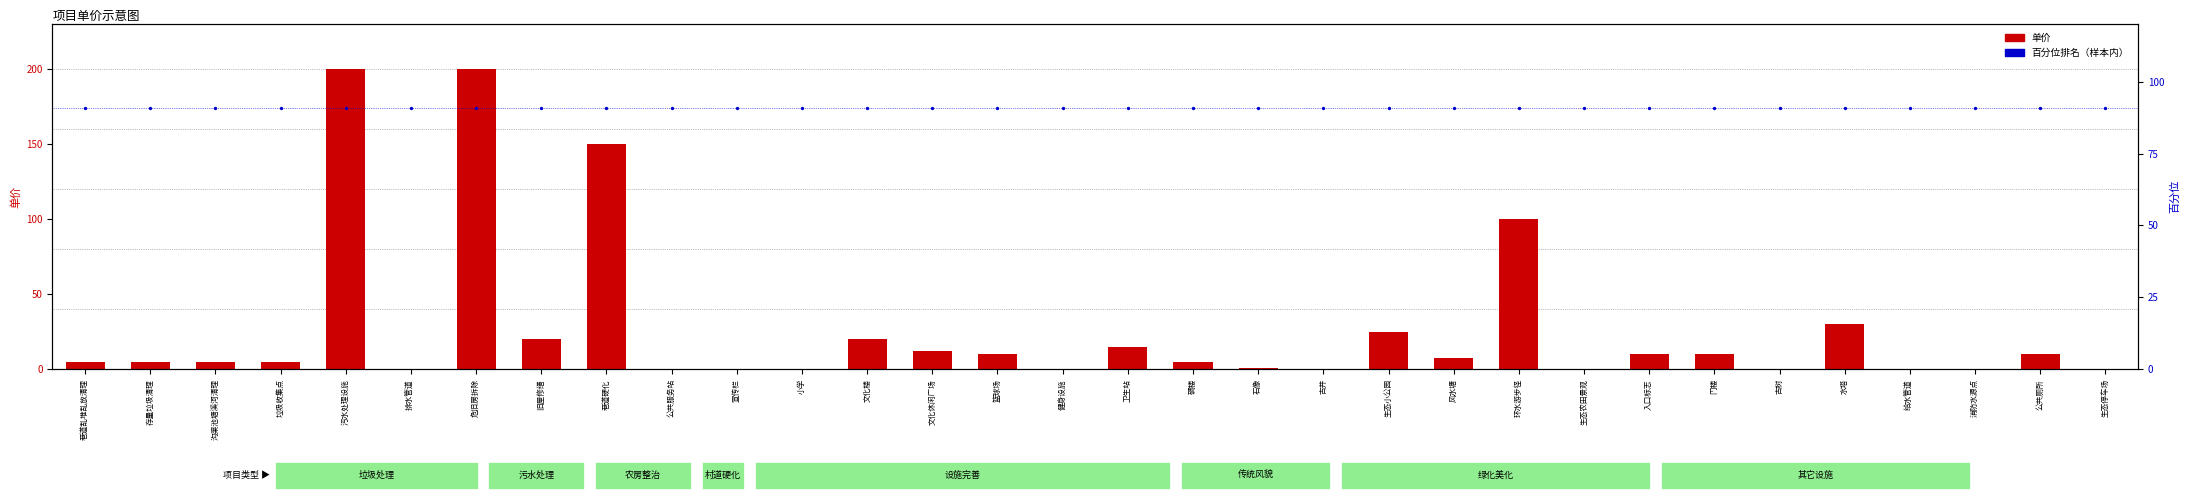

Which series has the largest Y range (max minus min)?

单价（元/㎡或万元）